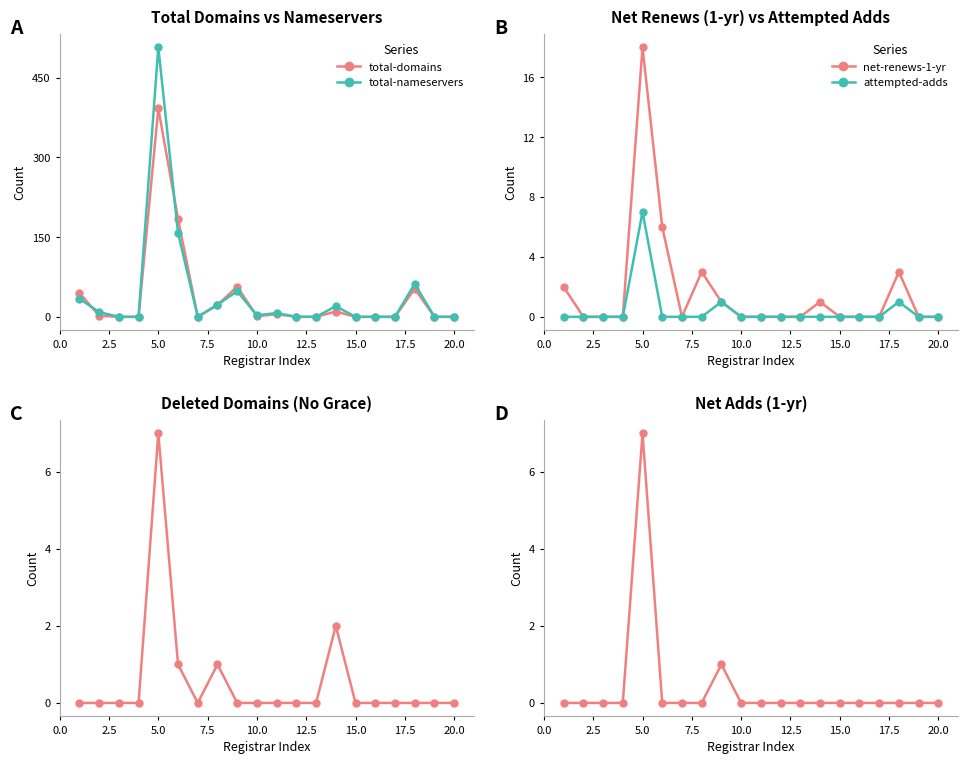

In total-nameservers, how many points are lower than both neighbors (excluding endpoints)?

2